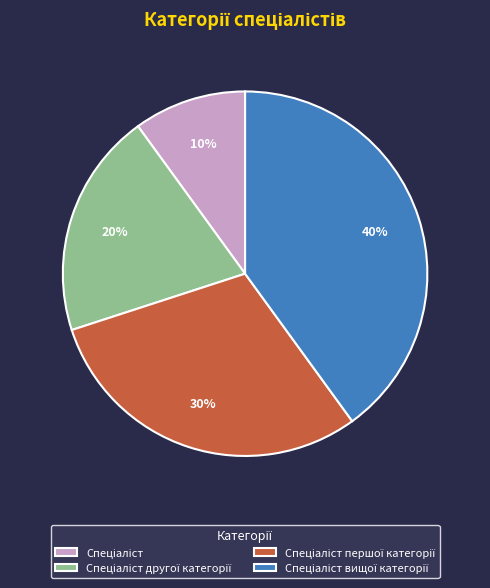

Is there a majority slice in this chart?

No